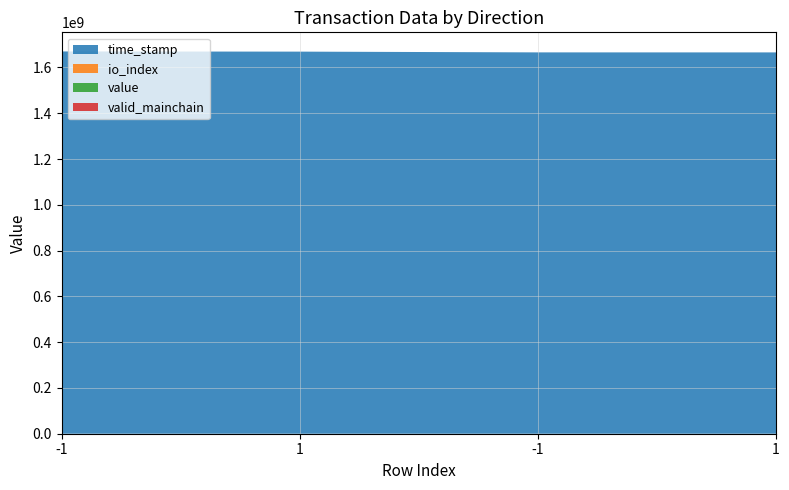

Reading right to left, what are all the values shown in this chart?

time_stamp: 1665766933.0	1665849628.0	1669157178.0	1669951050.0
io_index: 2.0	24.0	2.0	111.0
value: 2.6	2.6	2.6	2.6
valid_mainchain: 1.0	1.0	1.0	1.0